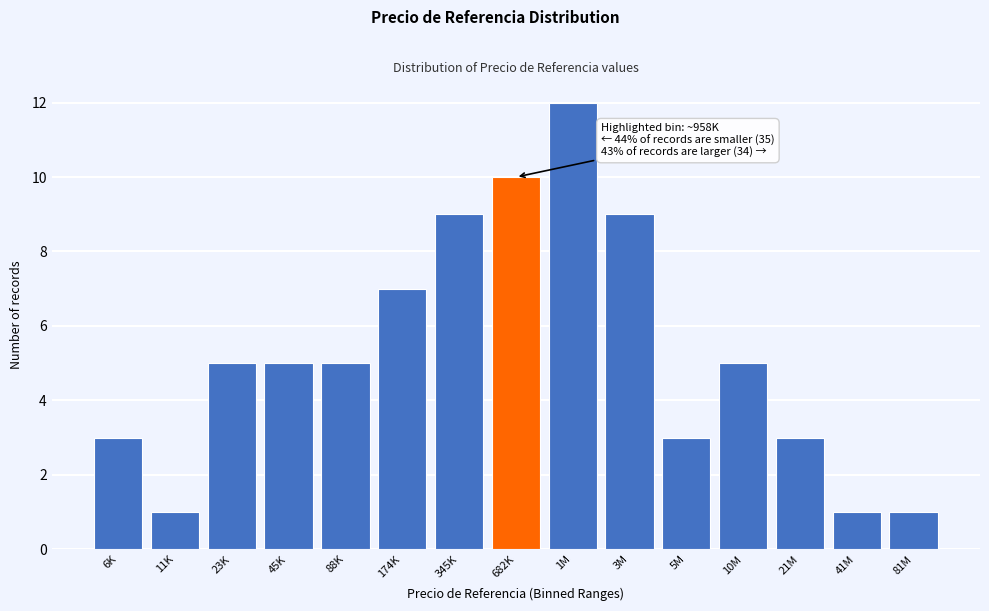

Reading right to left, transcribe all the data shown in this chart.

81M=1	41M=1	21M=3	10M=5	5M=3	3M=9	1M=12	682K=10	345K=9	174K=7	88K=5	45K=5	23K=5	11K=1	6K=3